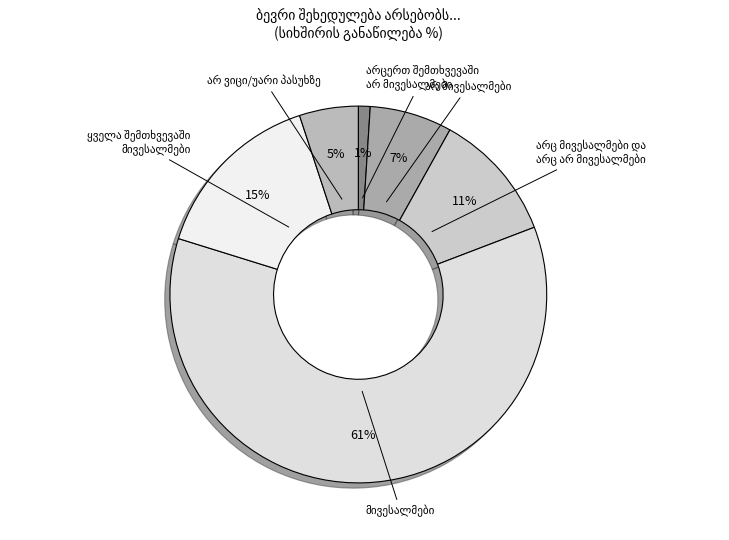

The არ მივესალმები slice represents 7% of the pie. True or false?

True